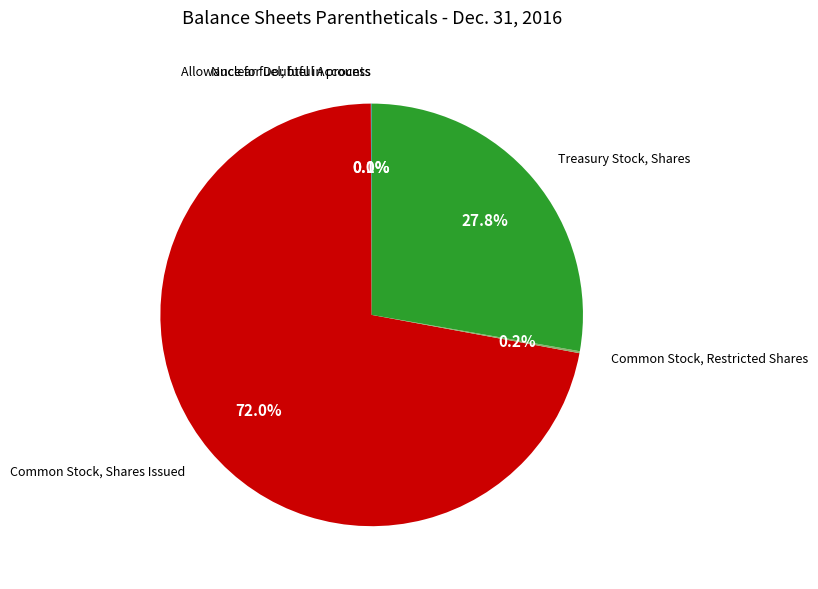

Is there a majority slice in this chart?

Yes